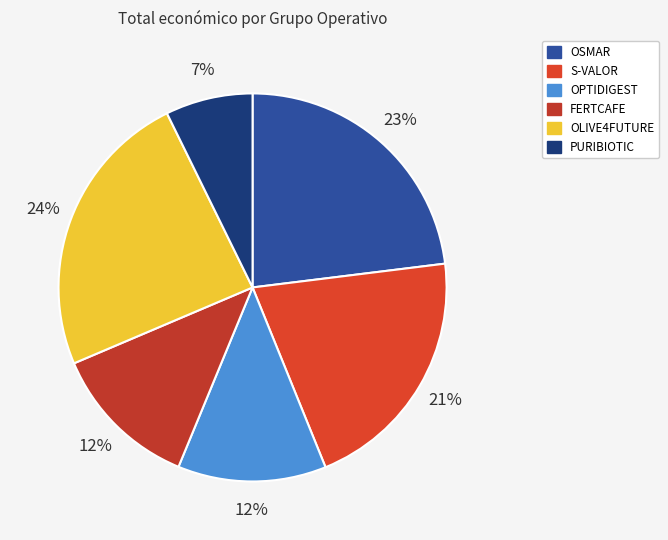

What is the ratio of the value at PURIBIOTIC to the value at OPTIDIGEST?

0.6